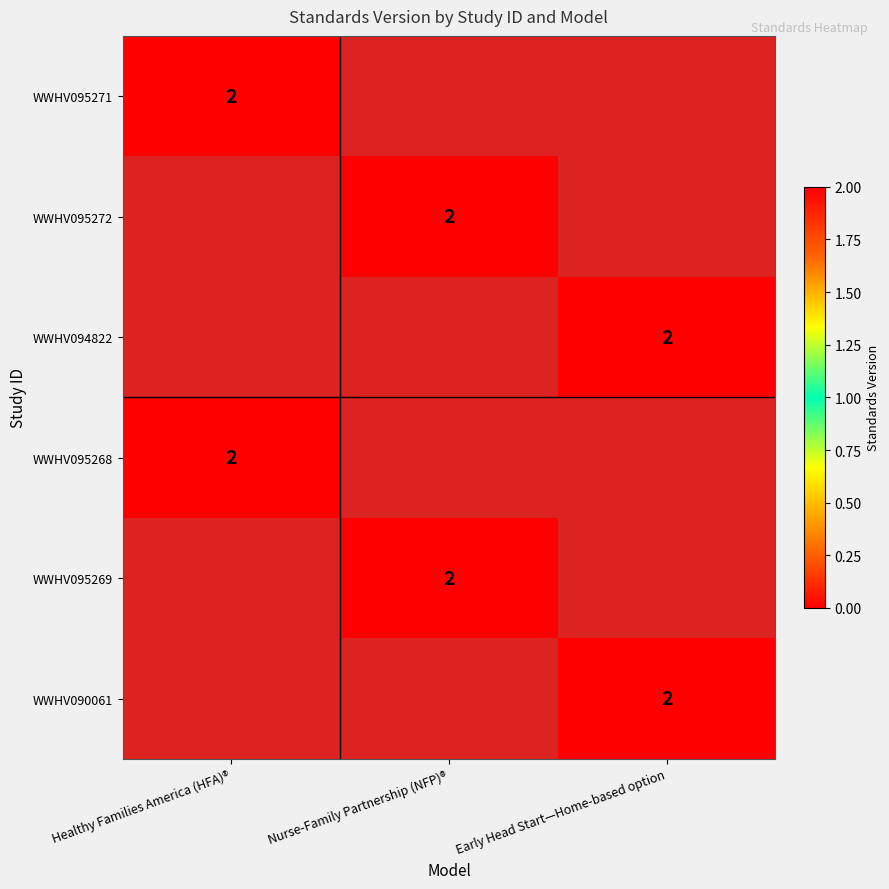

True or false: WWHV095268 has a value of 2 at Healthy Families America (HFA)®.

True